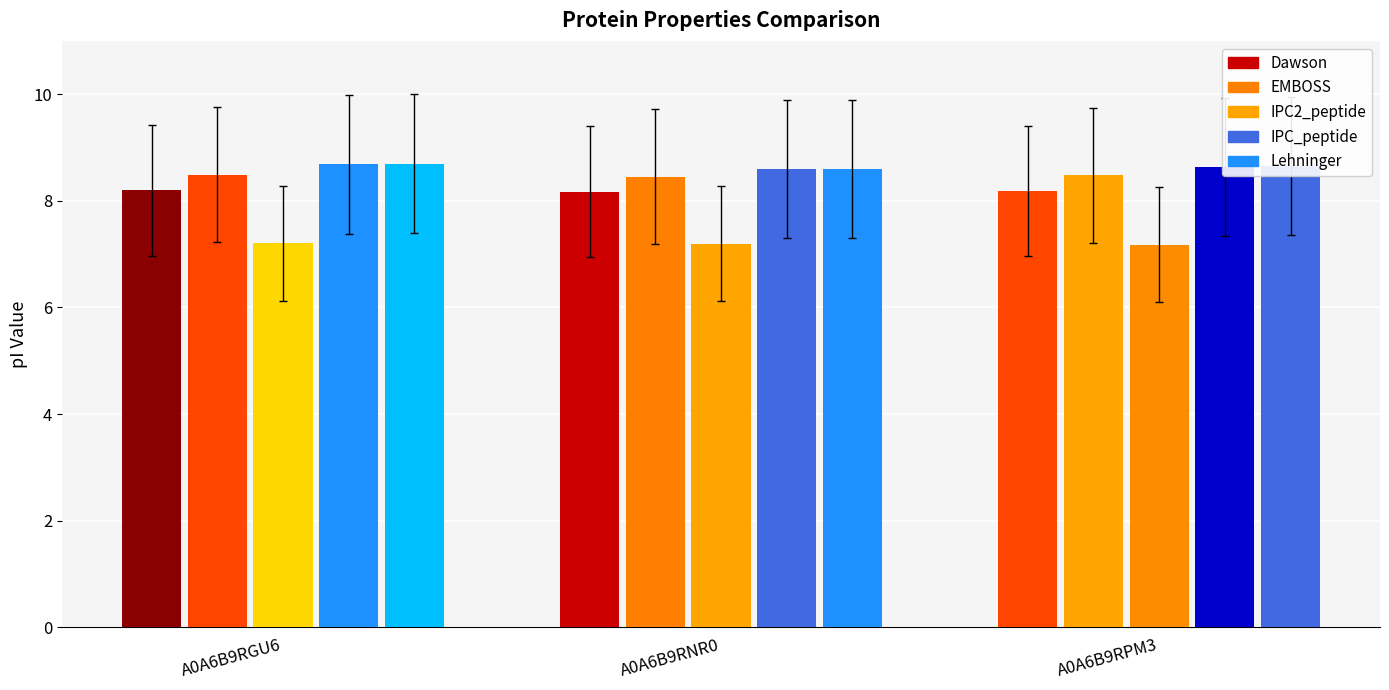

Which series has the largest total across all categories?

Lehninger